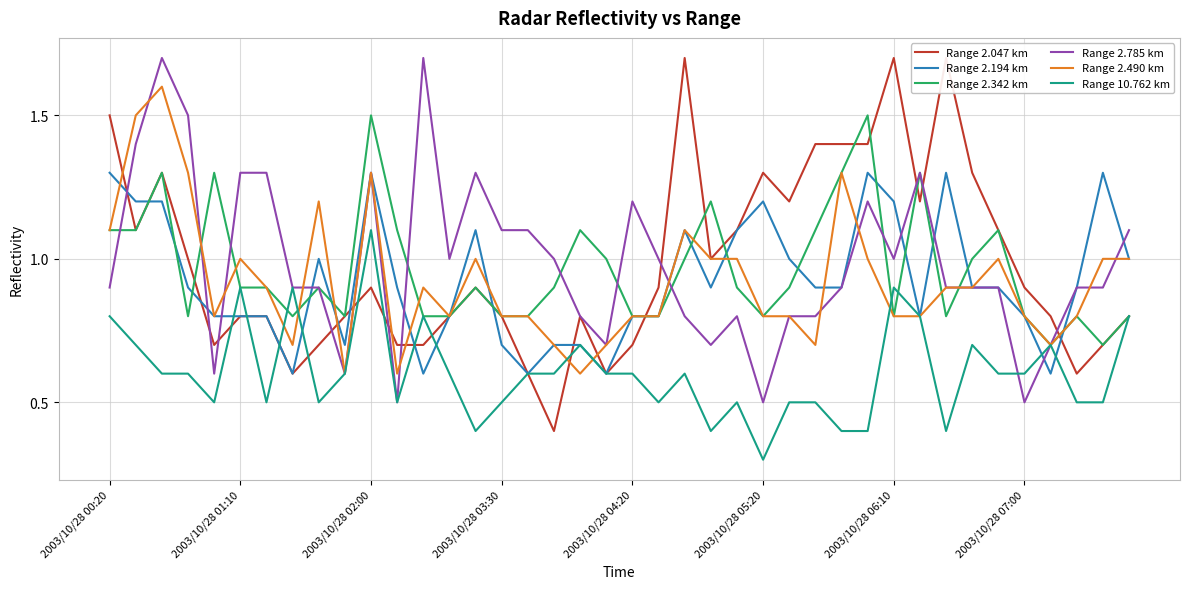

True or false: Range 2.785 km has a value of 1.2 at 38.

False